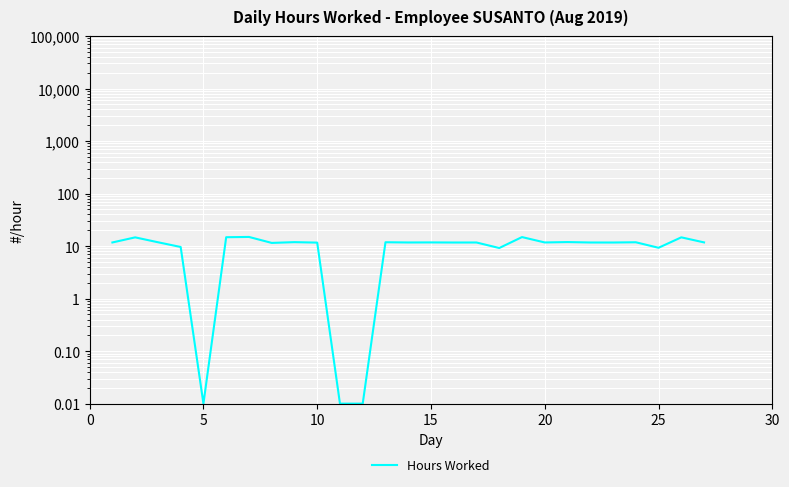

What is the difference between the maximum and minimum values?

14.9